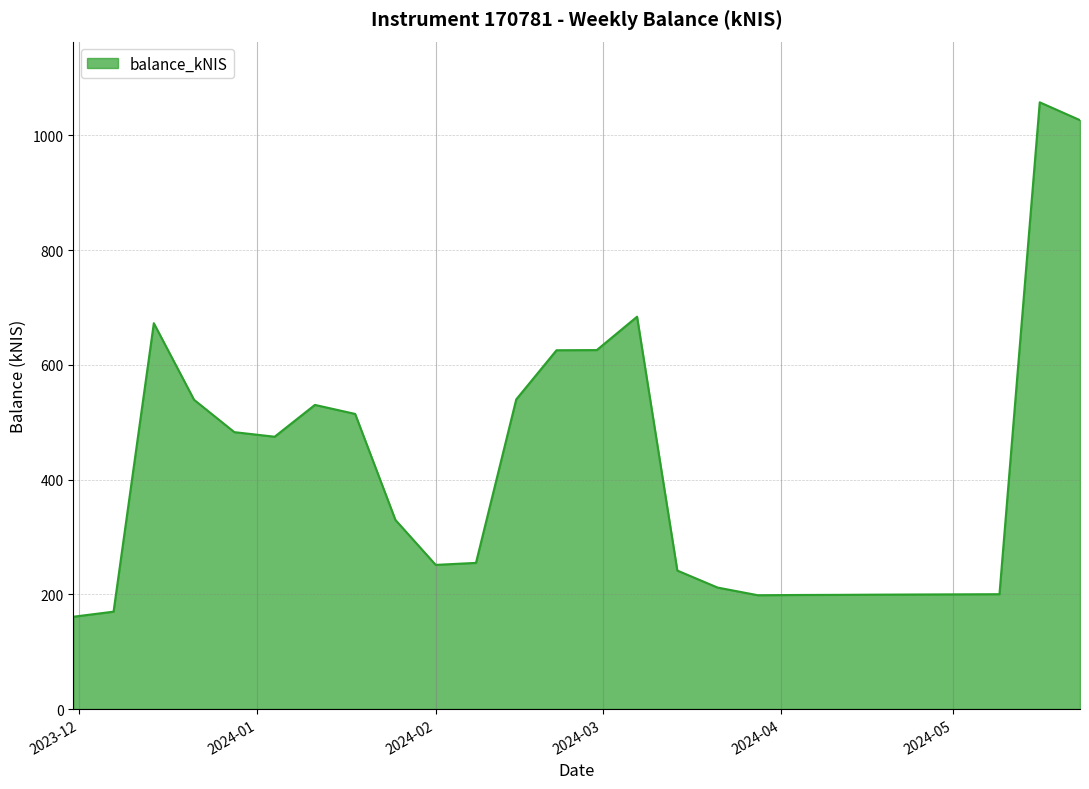

What is the maximum value shown in the chart?

1057.5